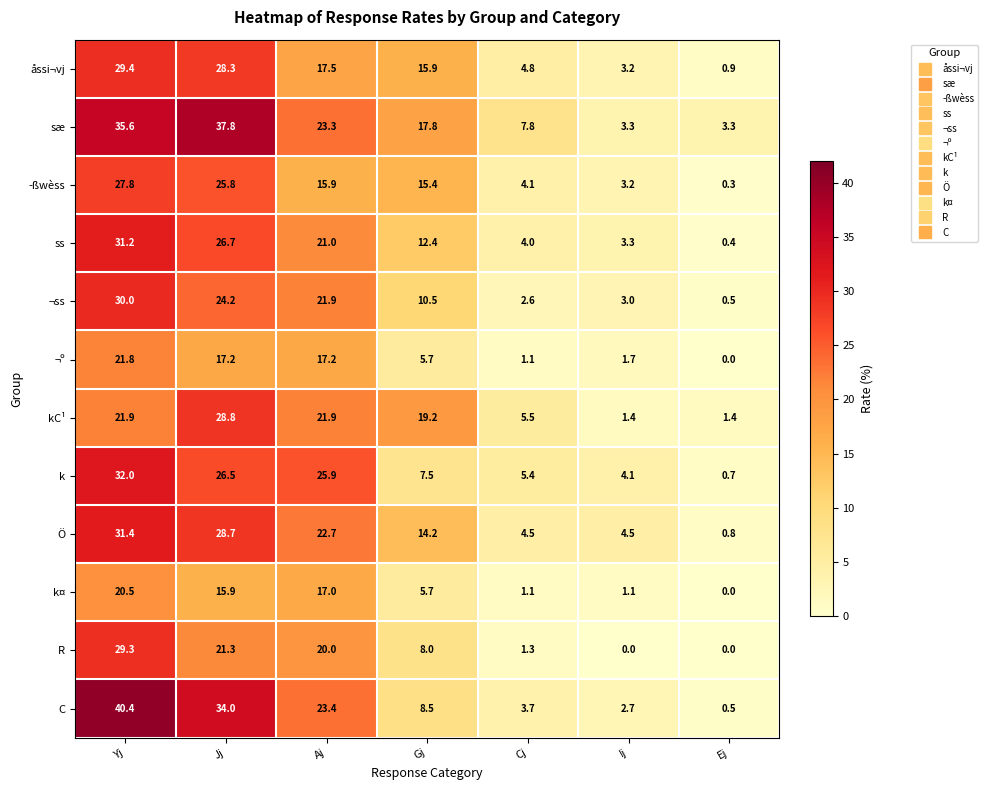

Where does the Ö series first go above 14?

Yj